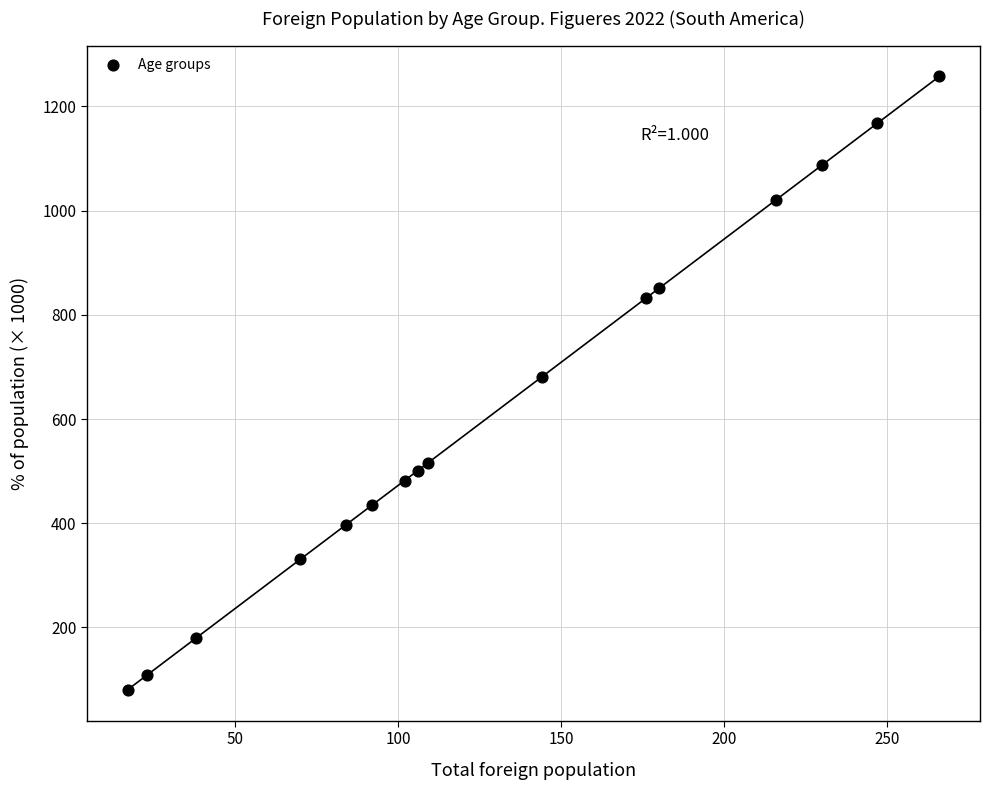

What is the range of X values (max minus min)?

249